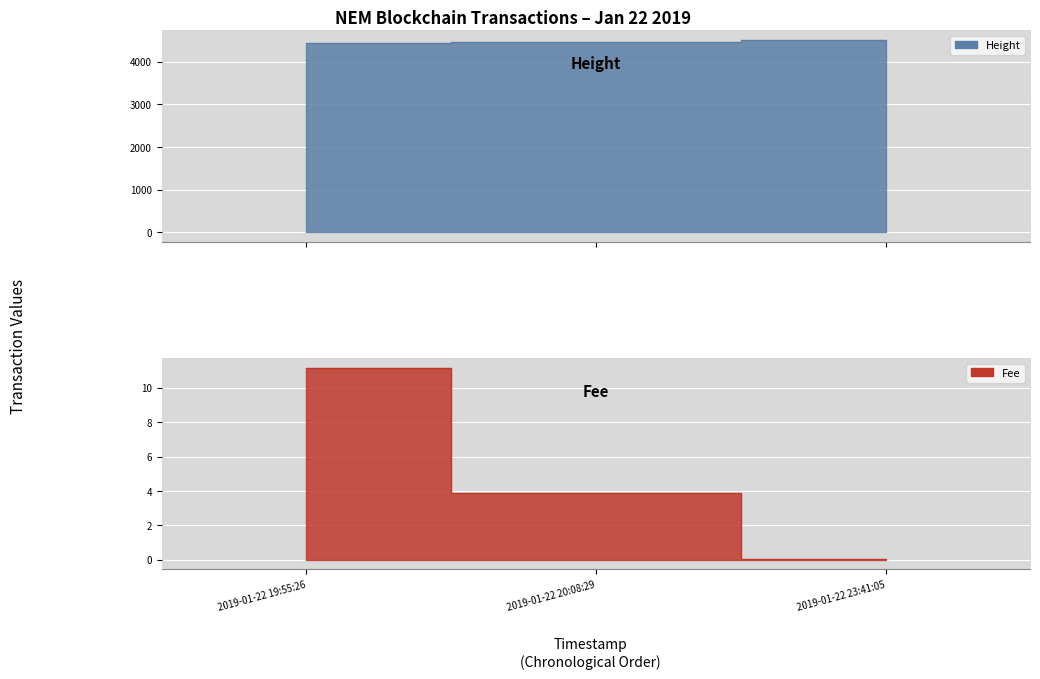

Reading left to right, what are all the values shown in this chart?

Height: 2019-01-22 19:55:26=4449.0	2019-01-22 20:08:29=4455.0	2019-01-22 23:41:05=4510.0
Fee: 2019-01-22 19:55:26=11.2	2019-01-22 20:08:29=3.9	2019-01-22 23:41:05=0.1